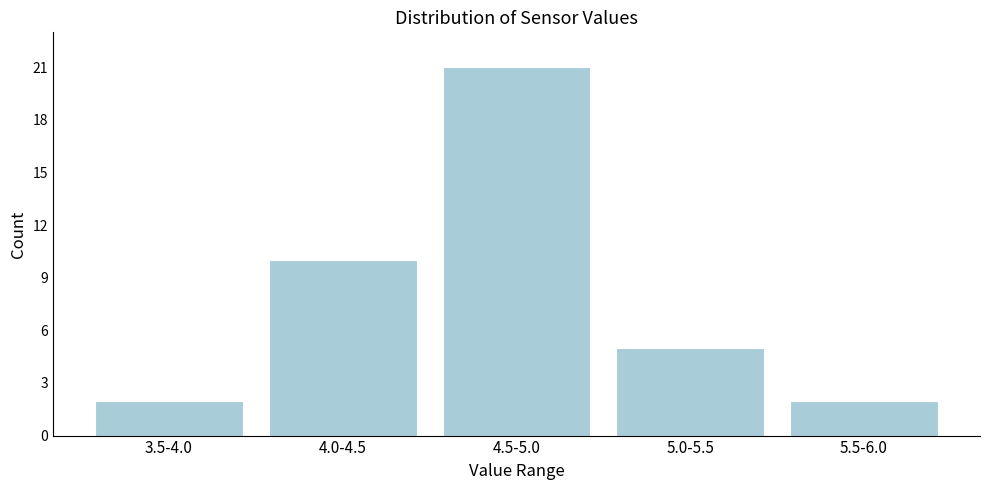

Reading left to right, extract all data points from this chart.

3.5-4.0=2	4.0-4.5=10	4.5-5.0=21	5.0-5.5=5	5.5-6.0=2